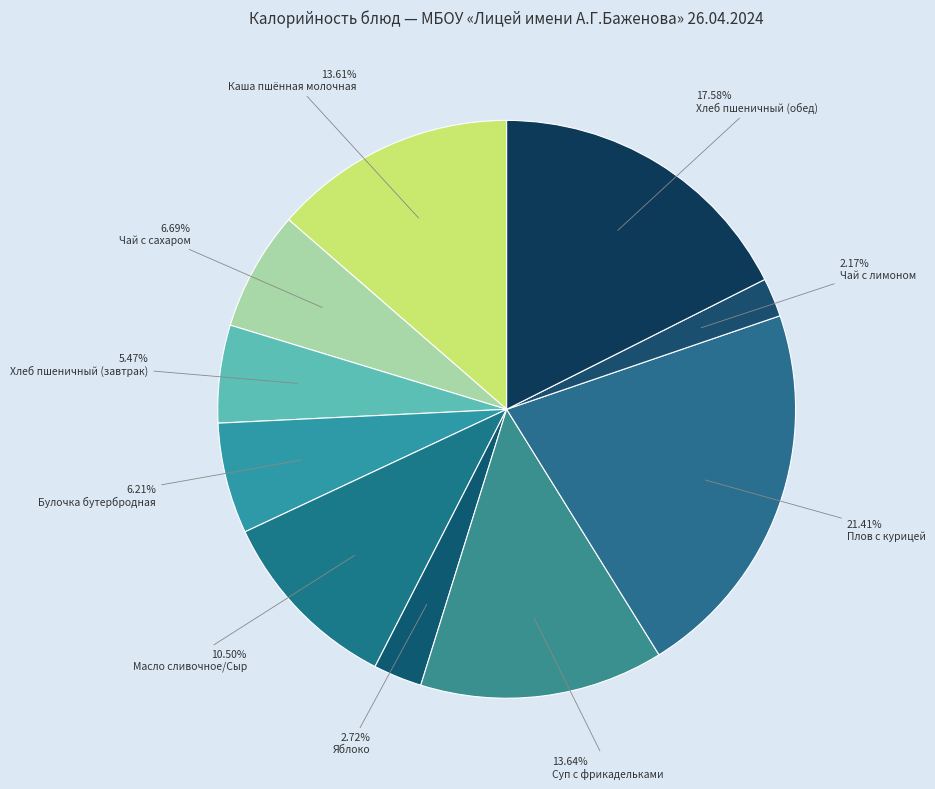

Does Каша пшённая молочная represent more than half of the total?

No